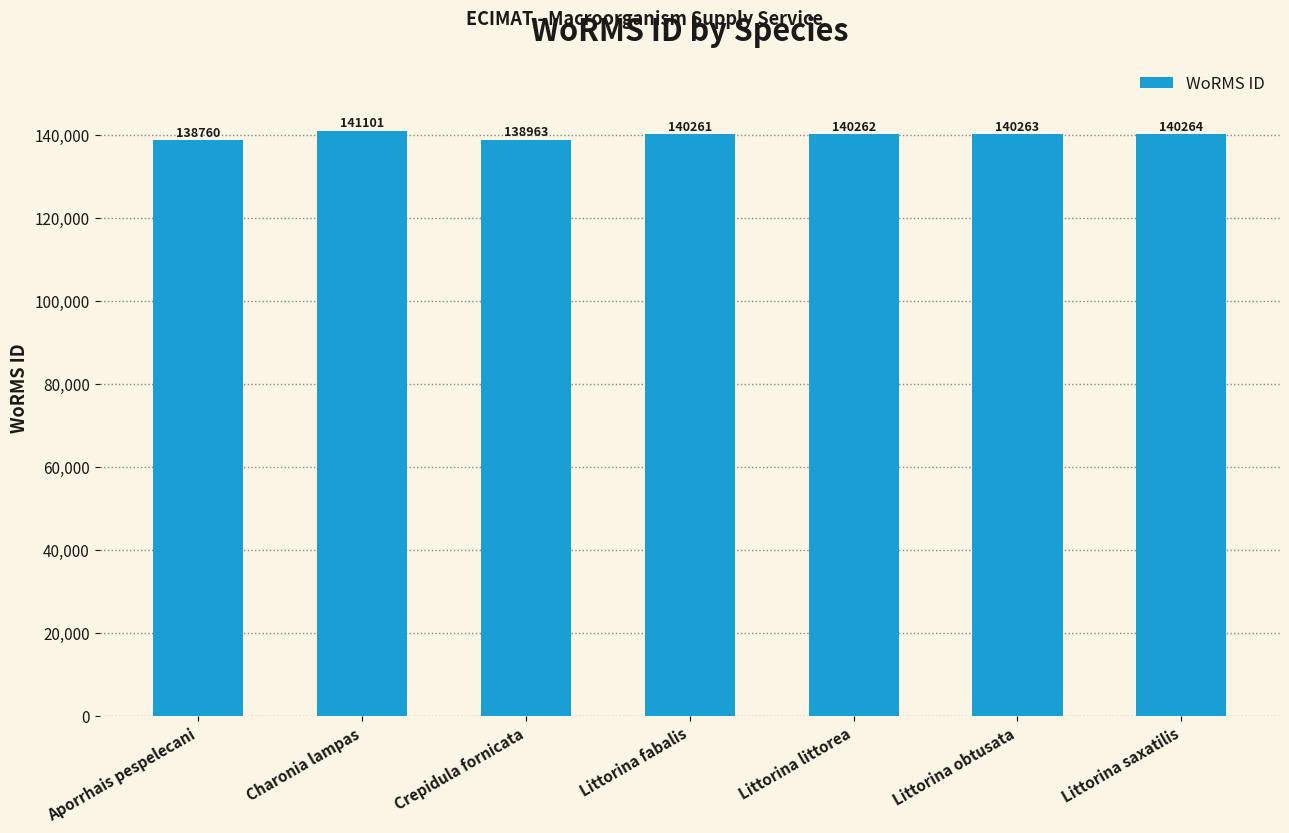

What is the average value?

139982